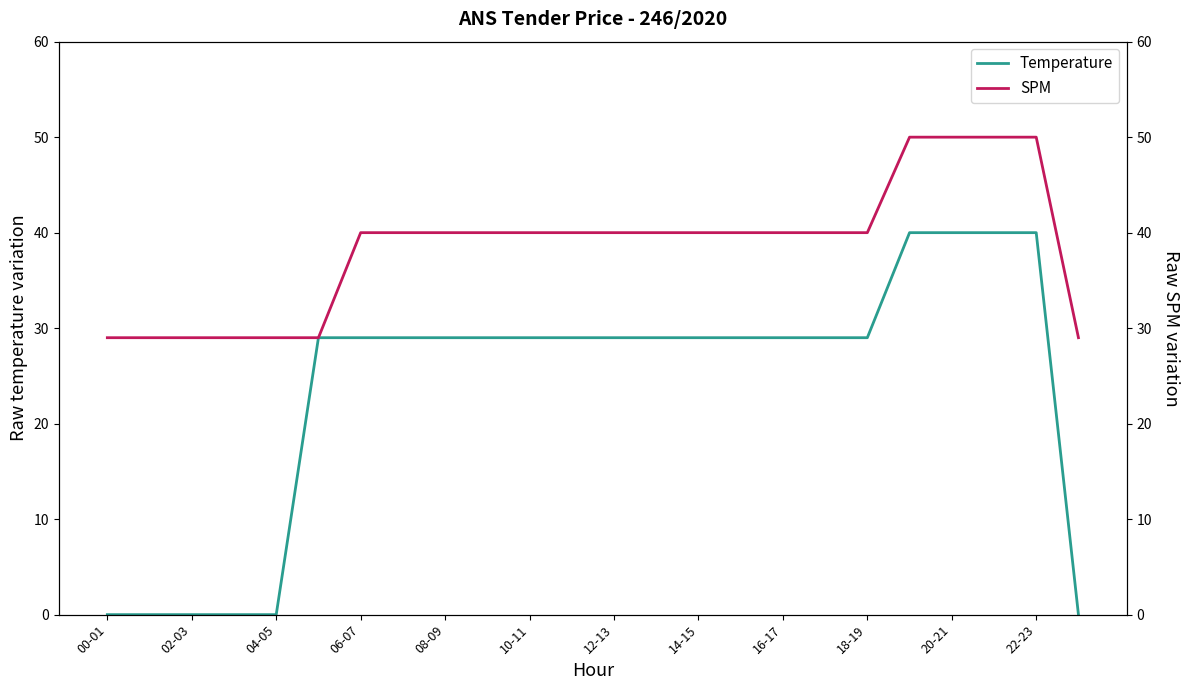

What is the total value across all series at 23?

29